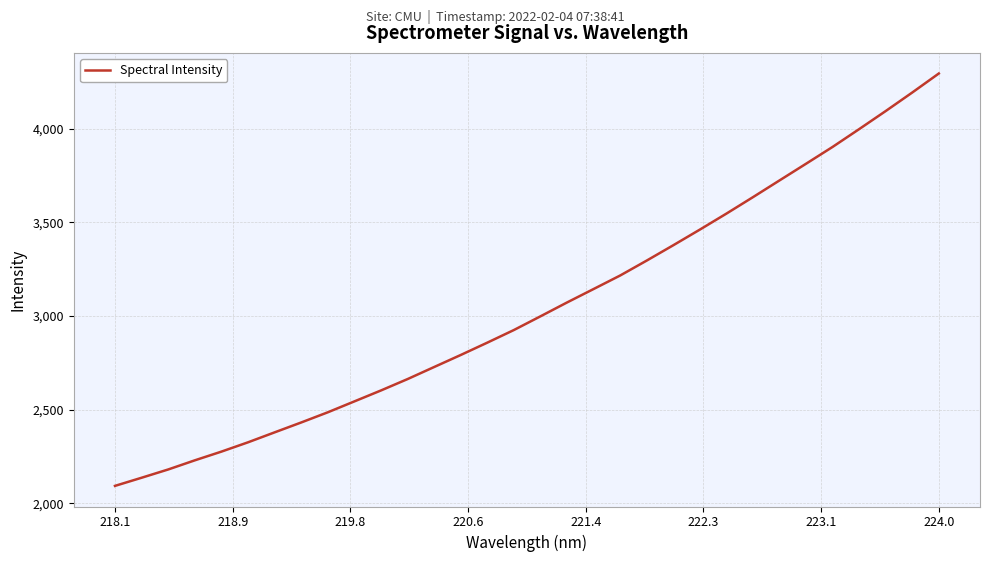

What is the smallest value displayed?

2092.7